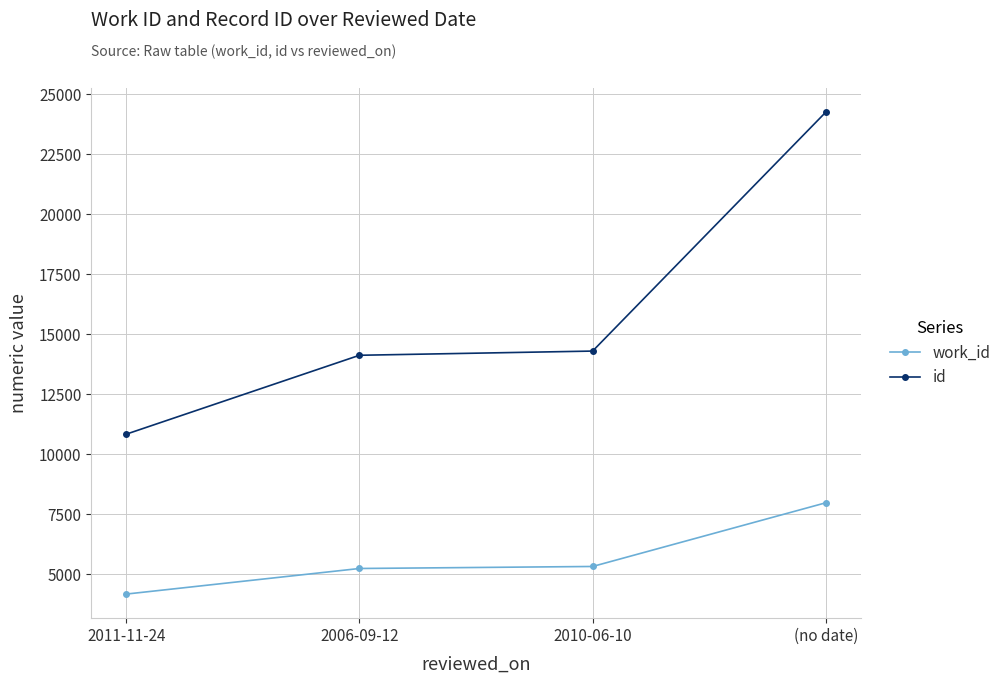

How many data points does each series have?

4